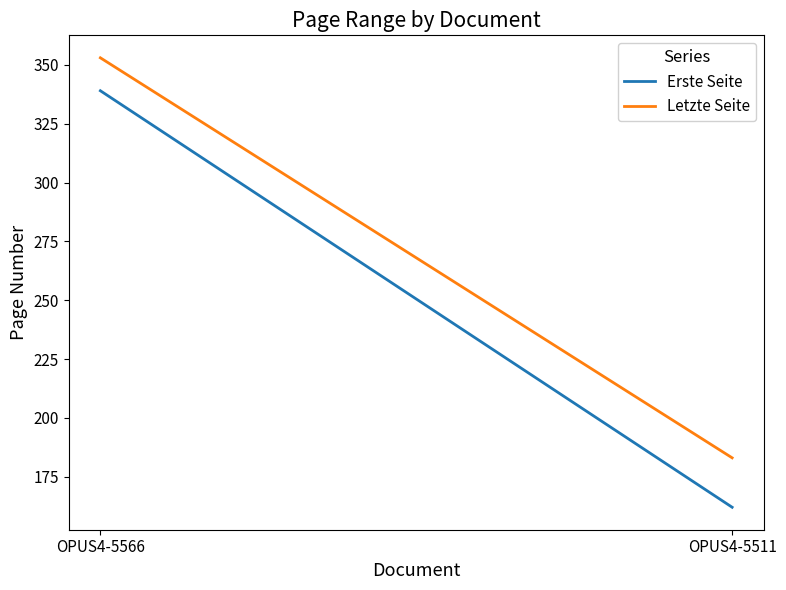

Read the Erste Seite value at OPUS4-5511.

162